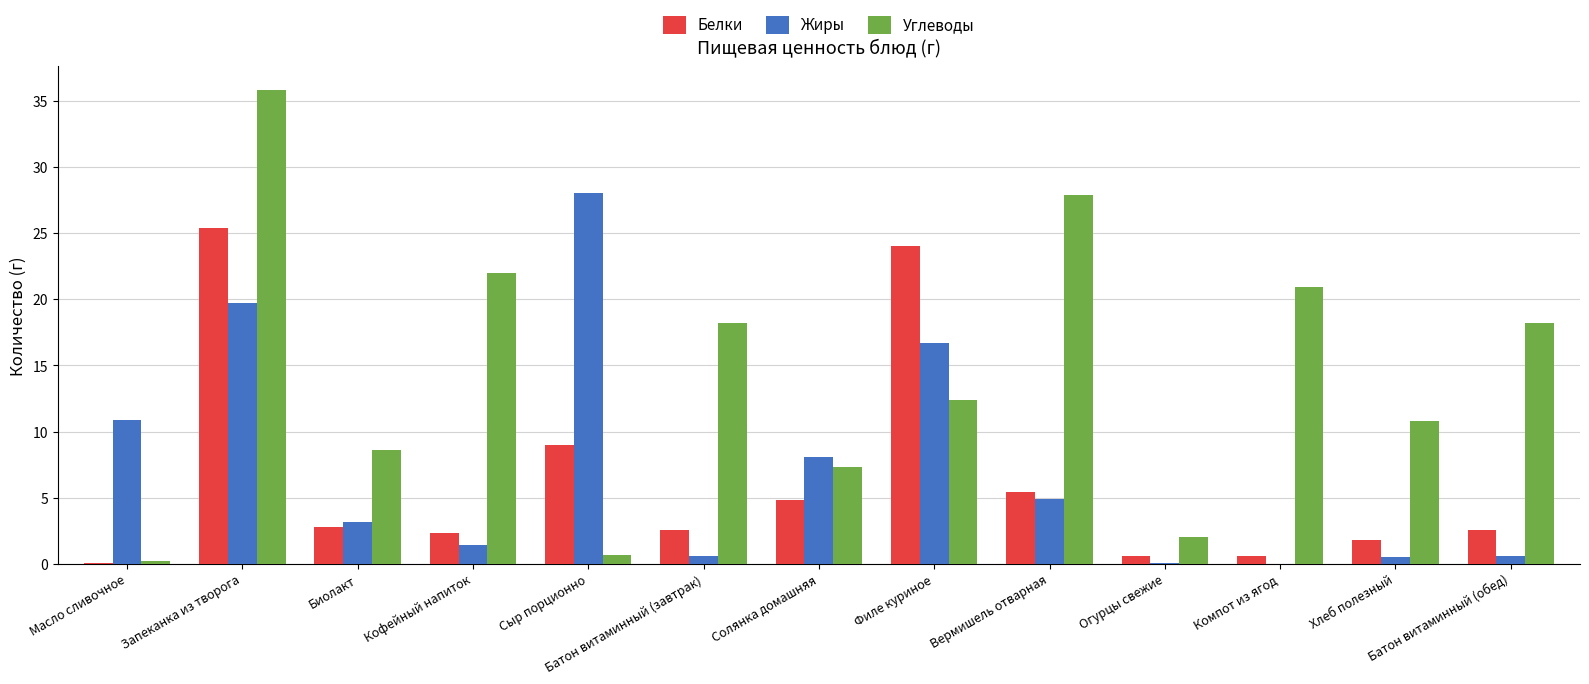

What is the sum of all Углеводы values?

185.0